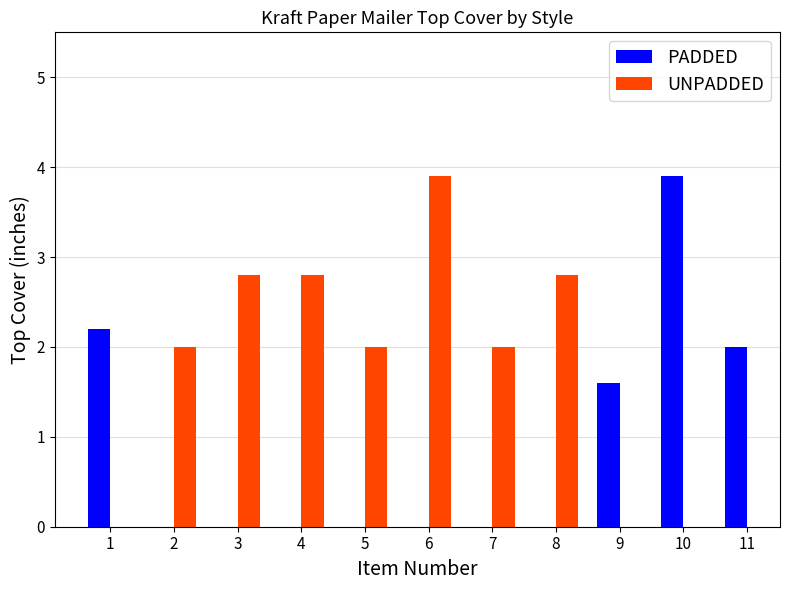

Is it true that PADDED equals 1.4 at 1?

False